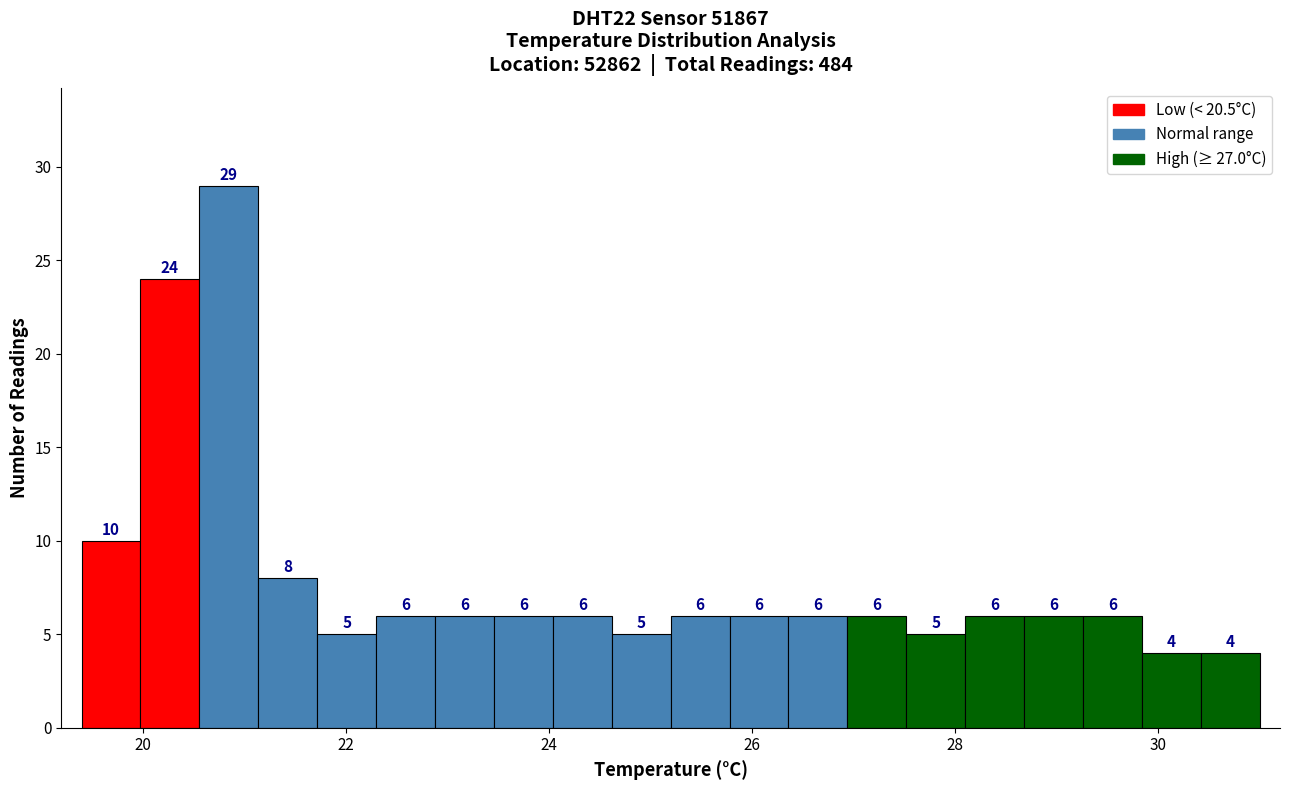

Around what value on the x-axis is the tallest bar? Give the approximate position of its centre, as read against the axis.

20.8